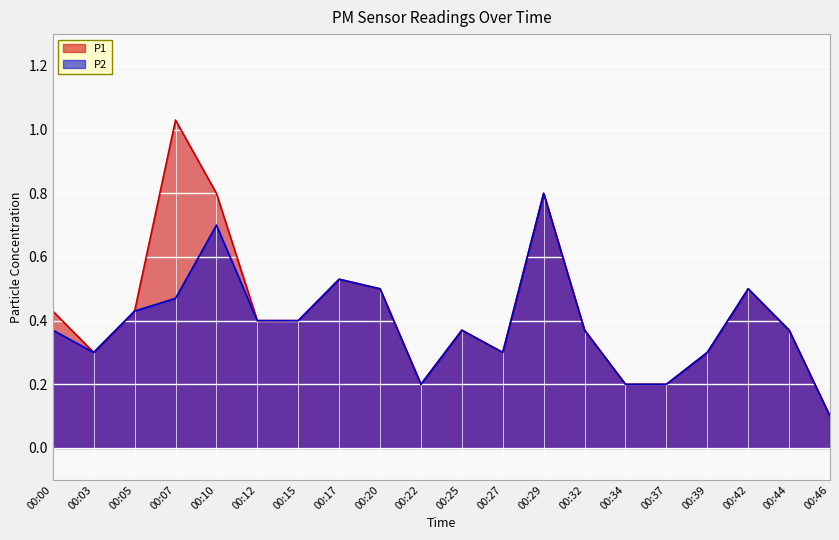

The P1 series shows 0.4 at 00:25. True or false?

True